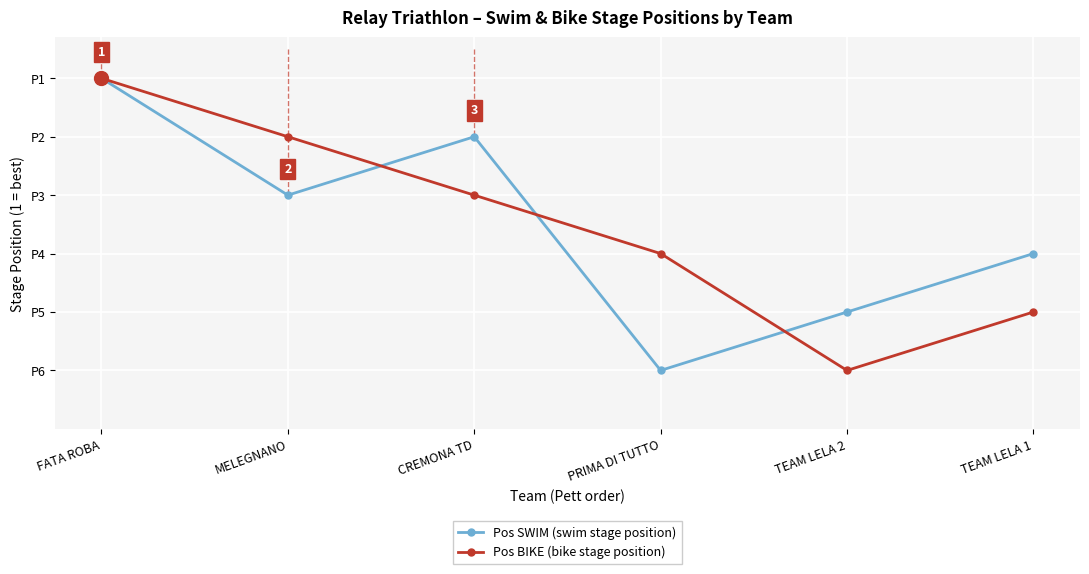

What is the approximate value of Pos BIKE (bike stage position) at CREMONA TD?

3